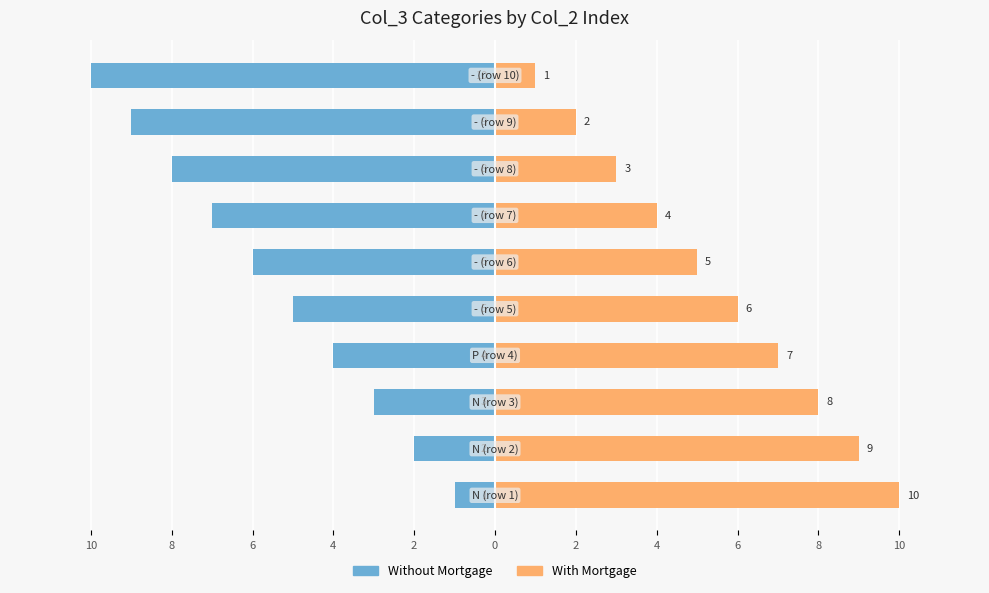

How many data points in With Mortgage are above 6?

4